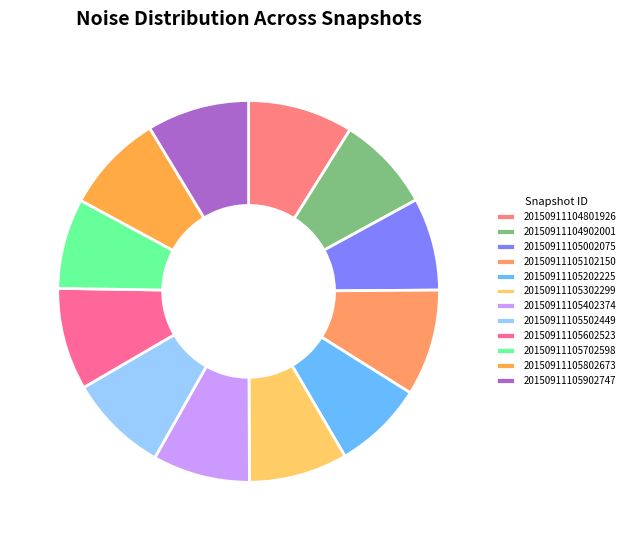

How many slices are in this pie chart?

12